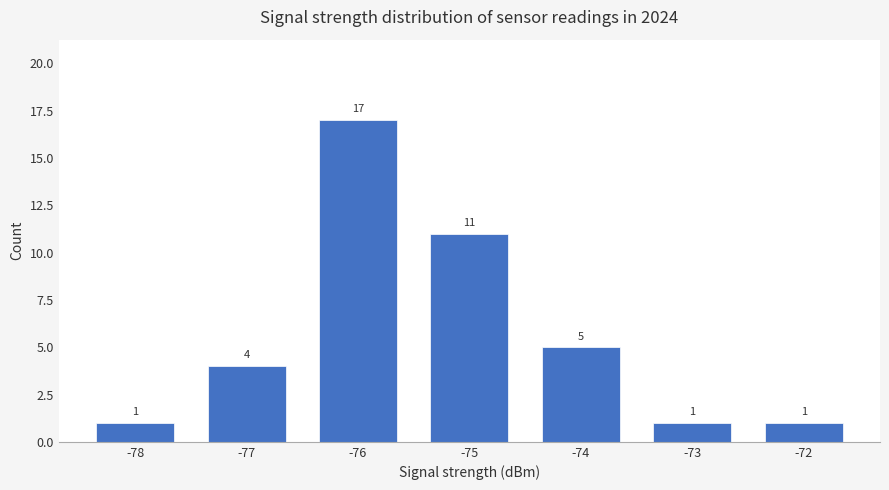

What is the minimum value shown in the chart?

1